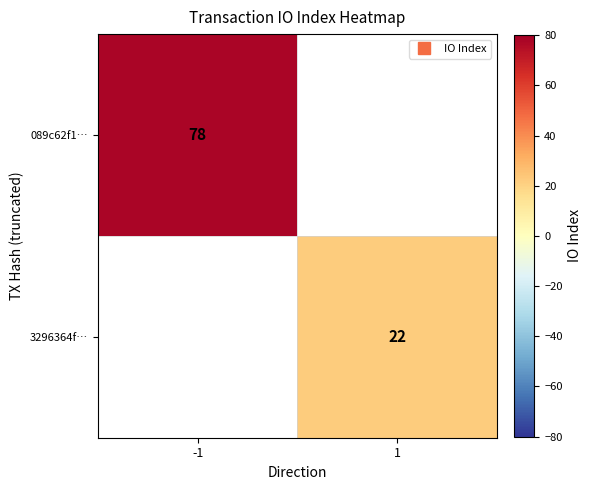

What is the approximate value of 089c62f1… at -1?

78.0